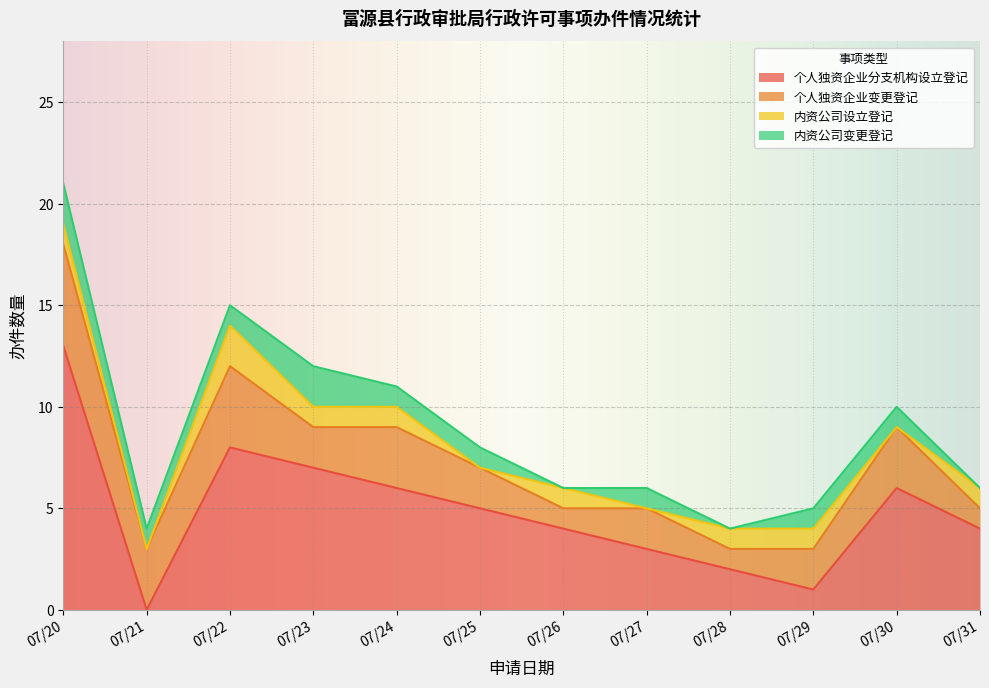

The value of 内资公司变更登记 at 07/30 is 1. True or false?

True